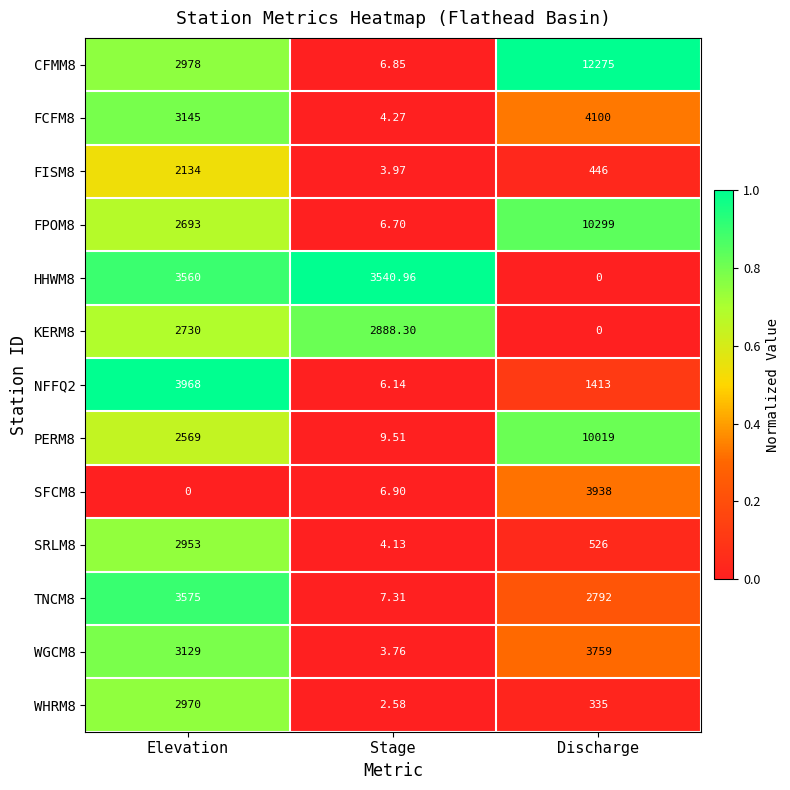

At which label does FCFM8 reach its peak?

Discharge